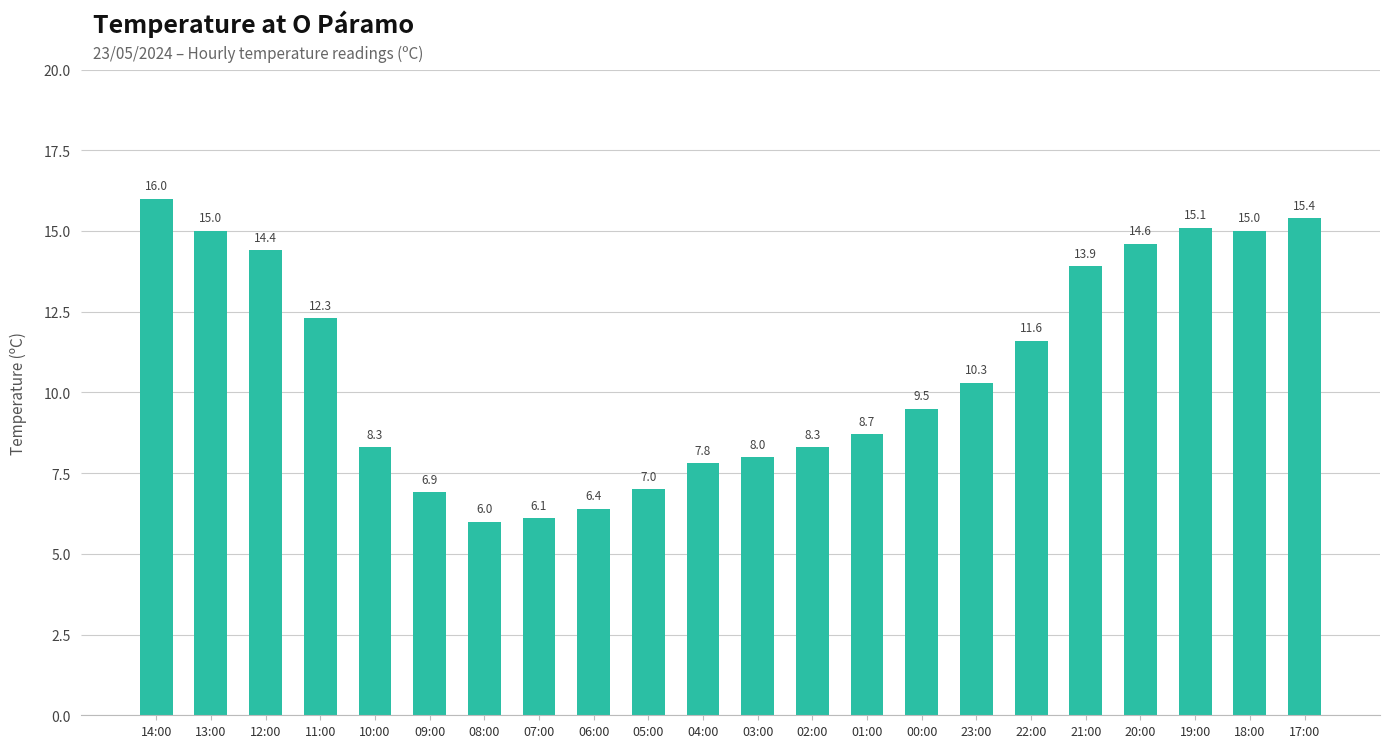

What is the label of the 13th bar from the left?

02:00